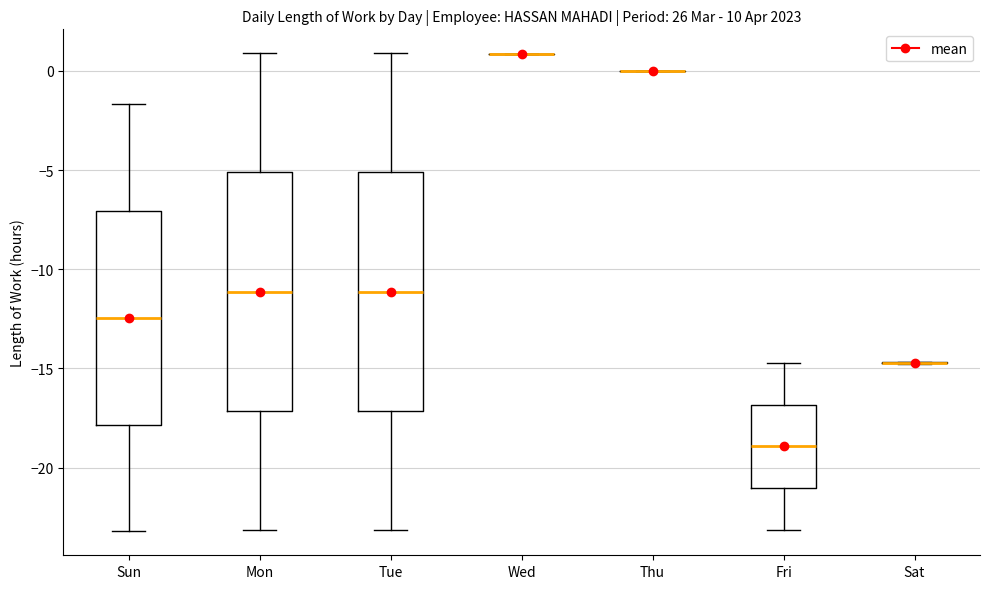

Reading left to right, read every box against the y-axis: the position of its median line, the range the box covers, and the ends of its whiskers. The values are not printed on the chart, so give them approximately, as read against the axis.

Sun: median -12.5, box -18.0 to -7.0, whiskers -23.0 to -1.5
Mon: median -11.0, box -17.0 to -5.0, whiskers -23.0 to 1.0
Tue: median -11.0, box -17.0 to -5.0, whiskers -23.0 to 1.0
Wed: box collapsed to a line at 1.0, whiskers 1.0 to 1.0
Thu: box collapsed to a line at 0.0, whiskers 0.0 to 0.0
Fri: median -19.0, box -21.0 to -17.0, whiskers -23.0 to -14.5
Sat: box collapsed to a line at -14.5, whiskers -15.0 to -14.5